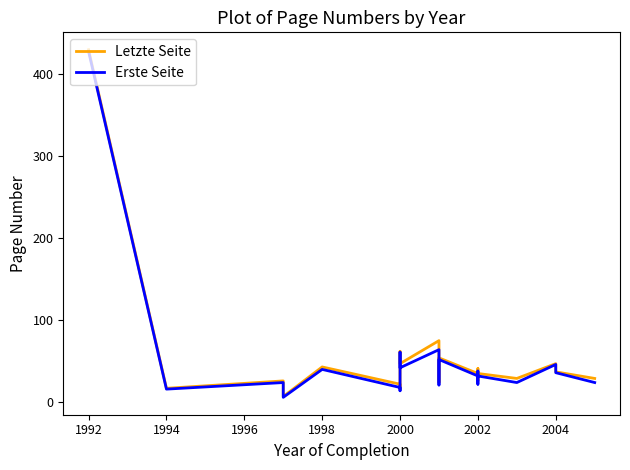

How many distinct data groups are displayed?

2